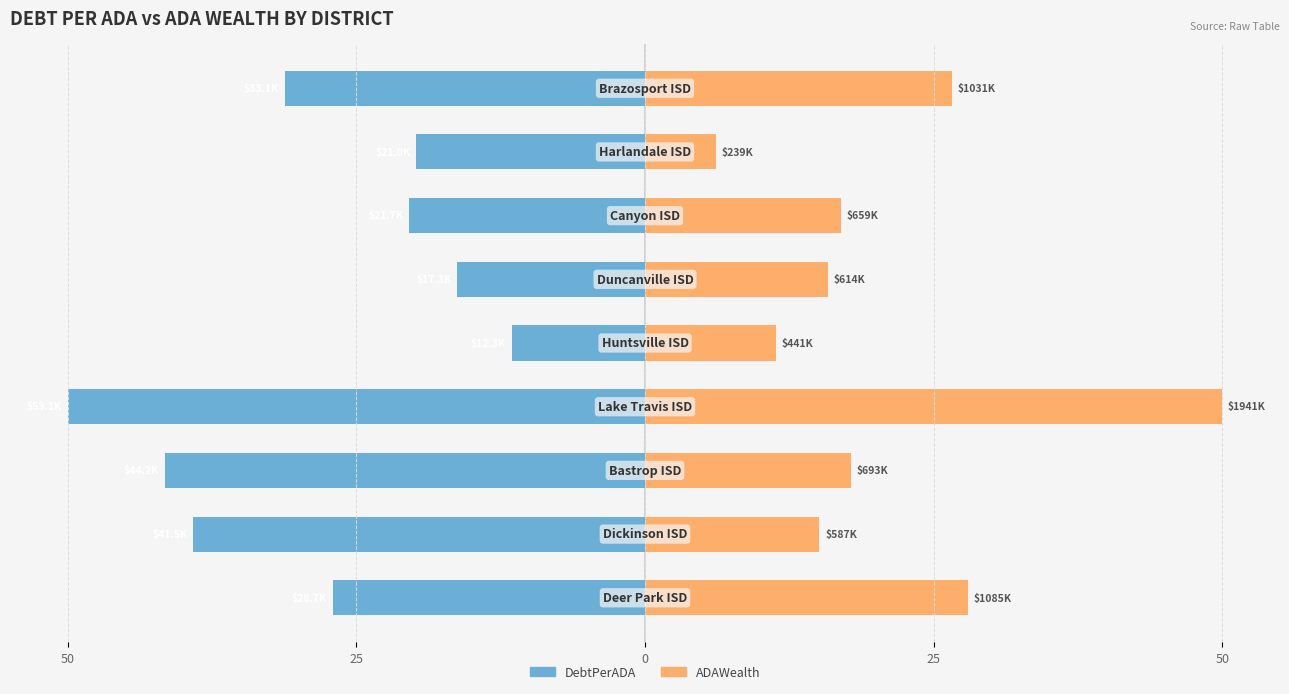

Count the number of data series in this chart.

2